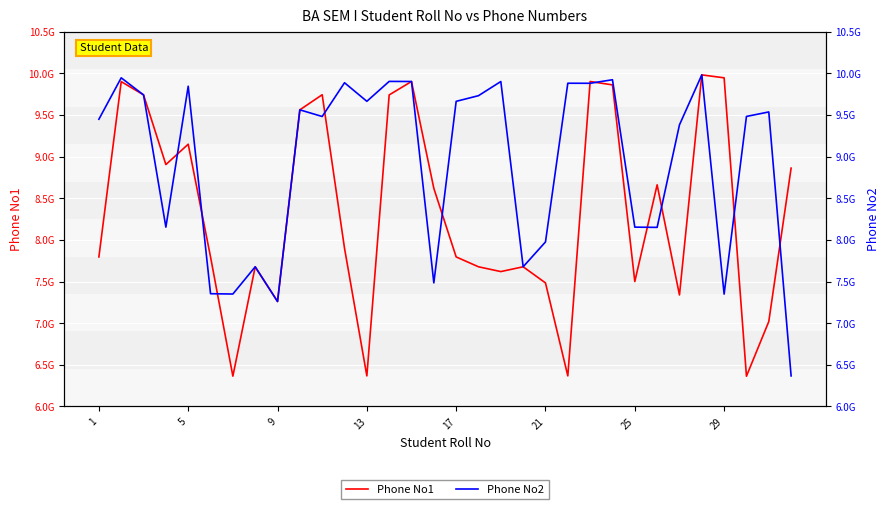

True or false: Phone No1 has more than 2 points higher than both neighbors.

True